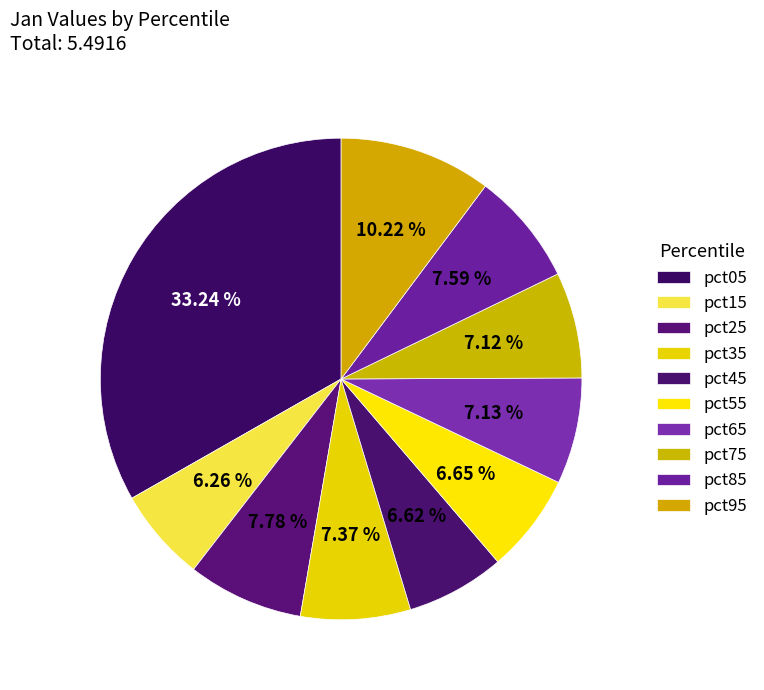

How many segments does this pie chart have?

10